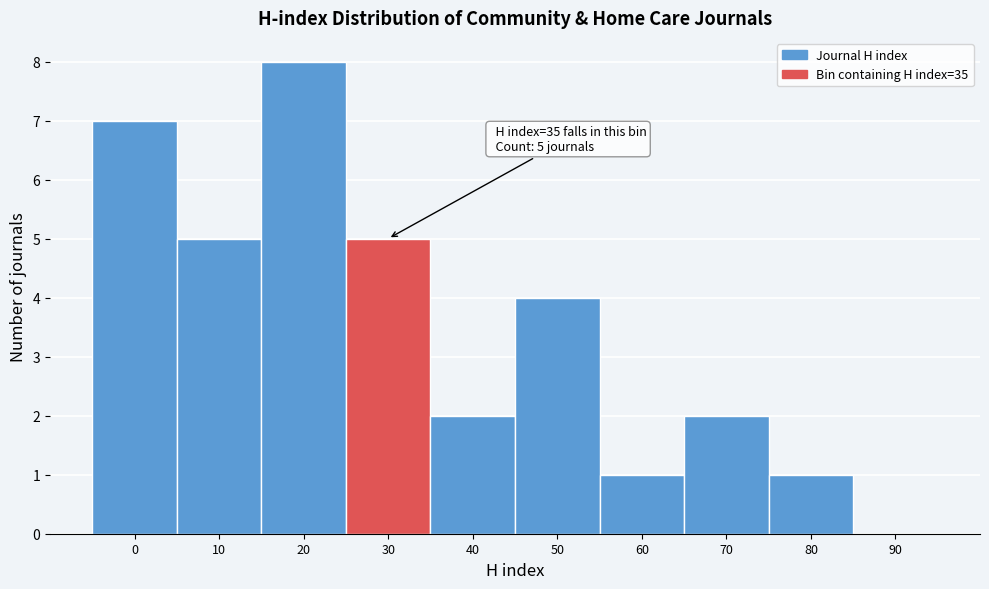

Reading left to right, what are all the values shown in this chart?

0=7	10=5	20=8	30=5	40=2	50=4	60=1	70=2	80=1	90=0